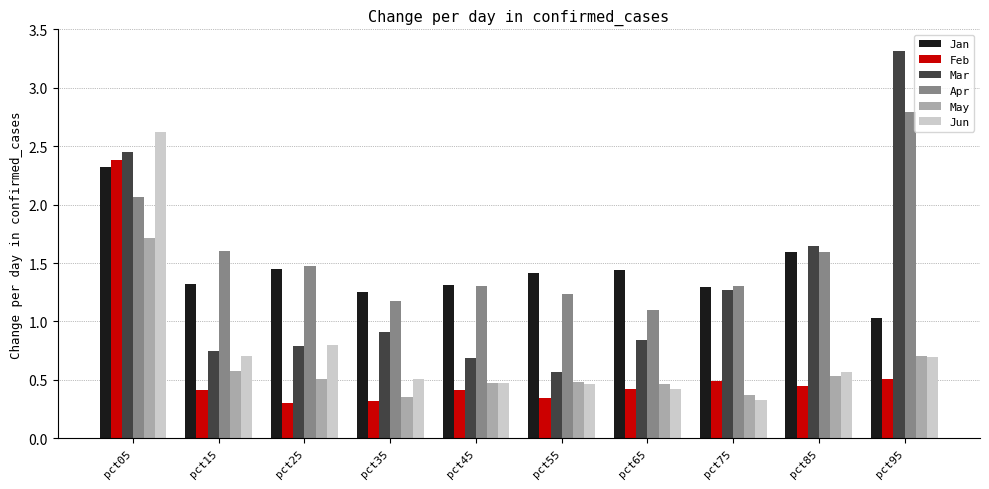

What is the highest value of the Jun series?

2.6